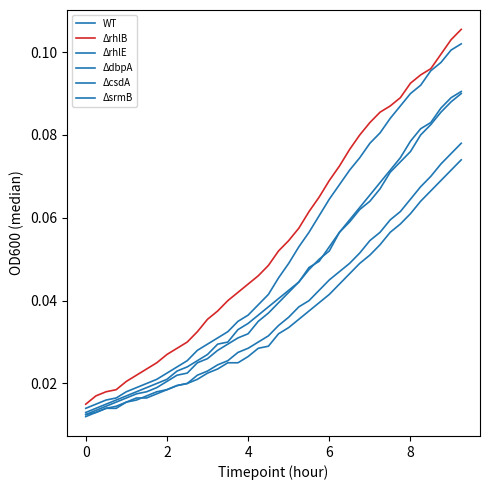

What is the difference between the maximum and minimum values in the ΔcsdA series?

0.1